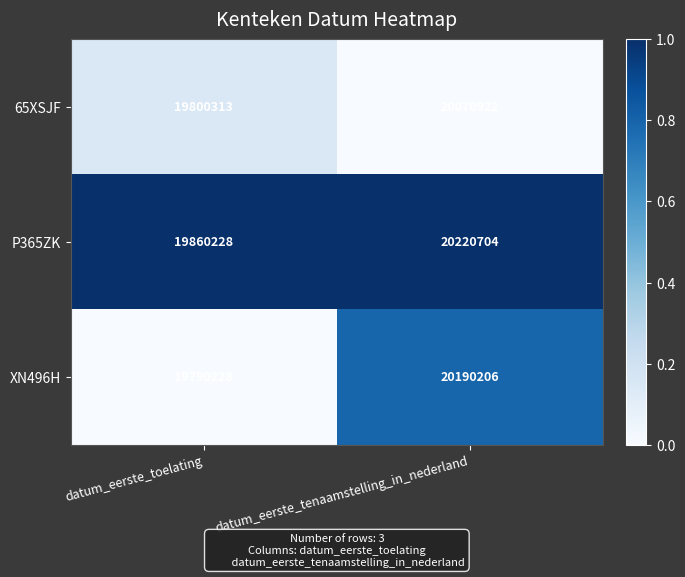

List the series in order of their overall mean, highest first.

P365ZK, XN496H, 65XSJF